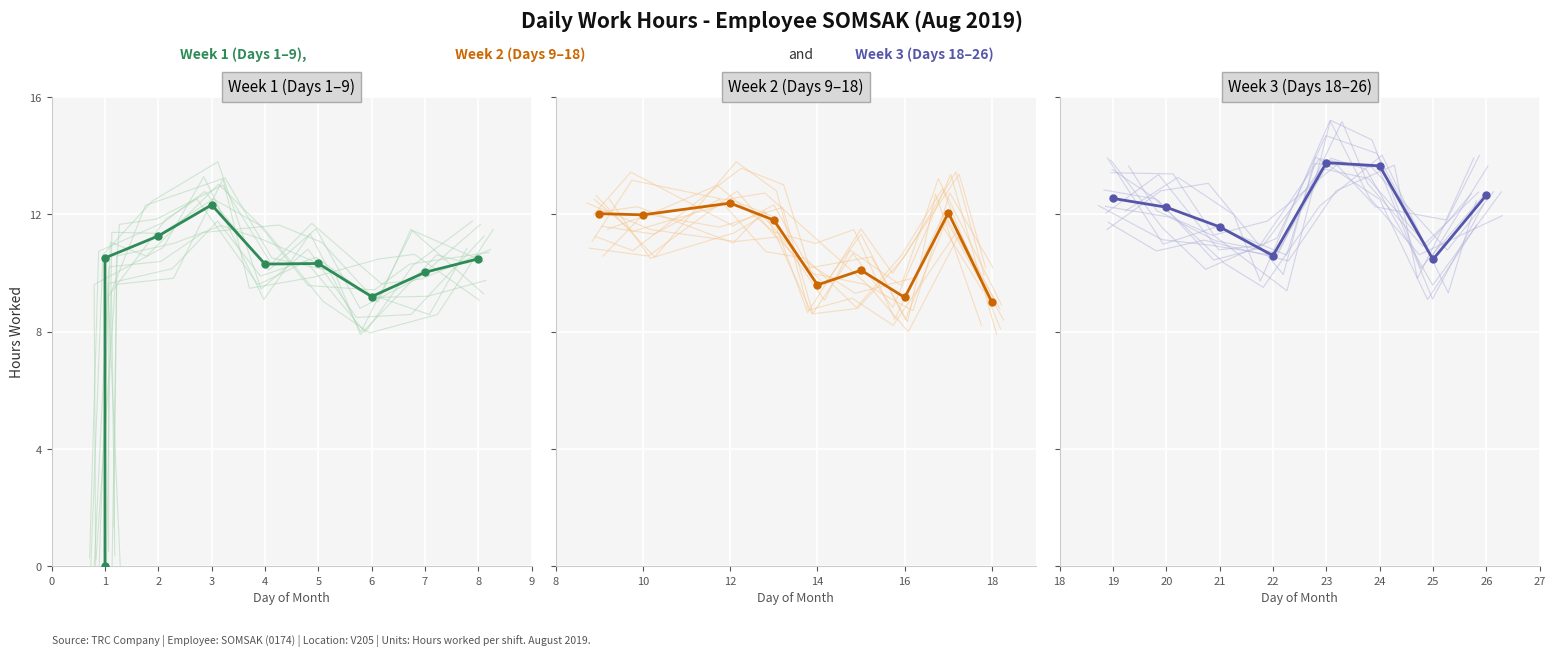

The chart shows a value of 10.5 at 25. True or false?

True